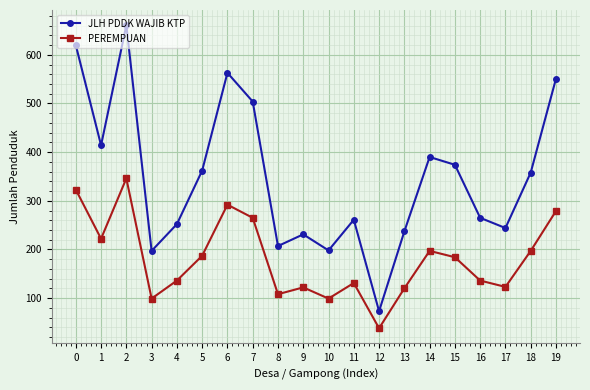

True or false: PEREMPUAN and JLH PDDK WAJIB KTP intersect in this chart.

False